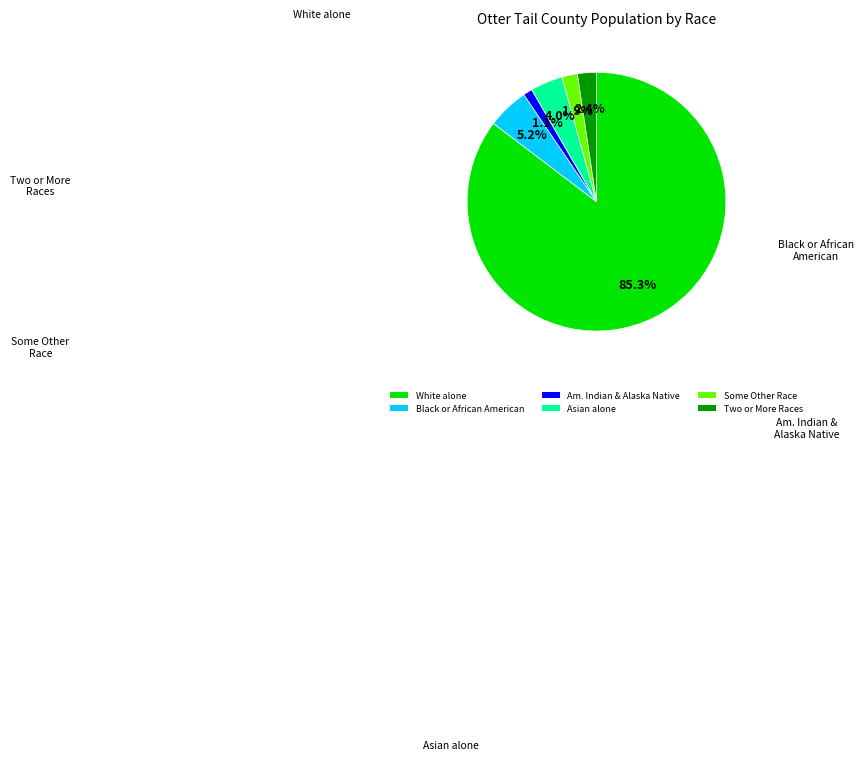

Is it true that Two or More Races is 2% of the pie?

True